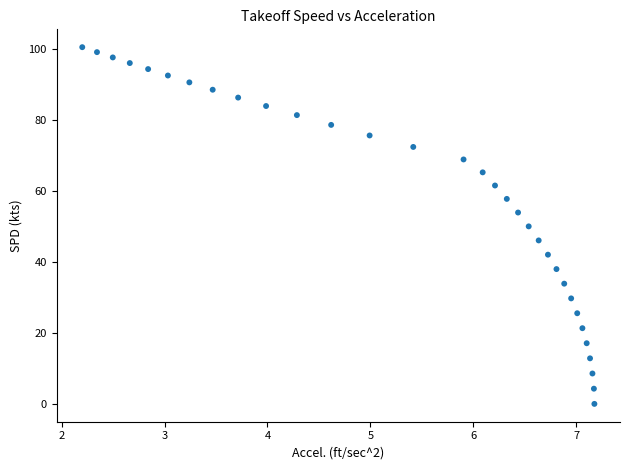

What is the range of X values (max minus min)?

5.0